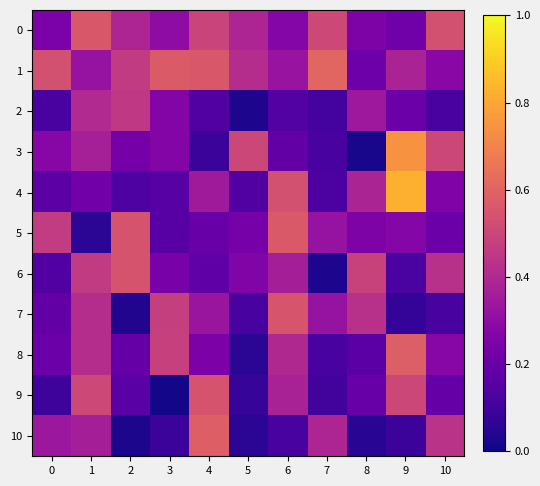

At which category is the sum across all series the highest?

1